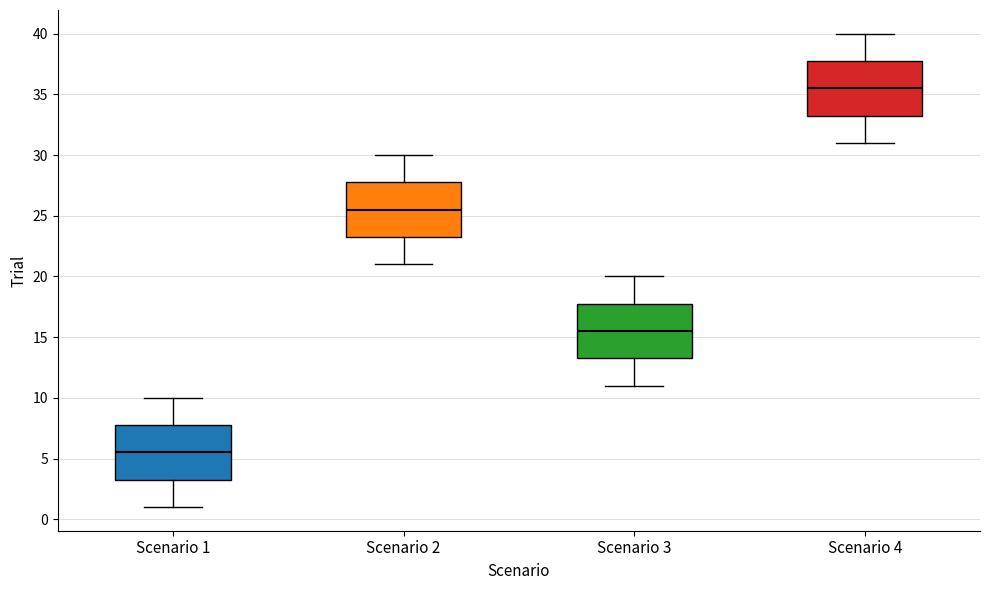

Reading left to right, transcribe this box plot: for each box, give where its median line is, the range the box spans, and where its two whiskers end, as read against the y-axis. The values are not printed on the chart, so give them approximately, as read against the axis.

Scenario 1: median 5.5, box 3.5 to 8.0, whiskers 1.0 to 10.0
Scenario 2: median 25.5, box 23.5 to 28.0, whiskers 21.0 to 30.0
Scenario 3: median 15.5, box 13.5 to 18.0, whiskers 11.0 to 20.0
Scenario 4: median 35.5, box 33.5 to 38.0, whiskers 31.0 to 40.0